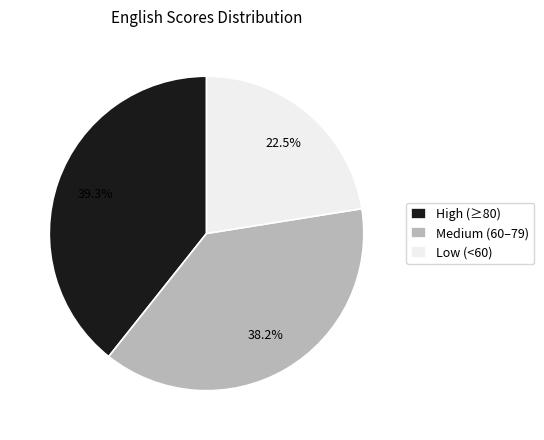

Is there any slice that represents more than half of the pie?

No